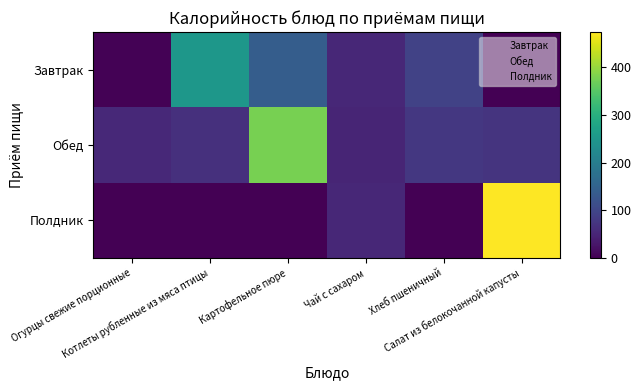

How many series are shown in this chart?

3